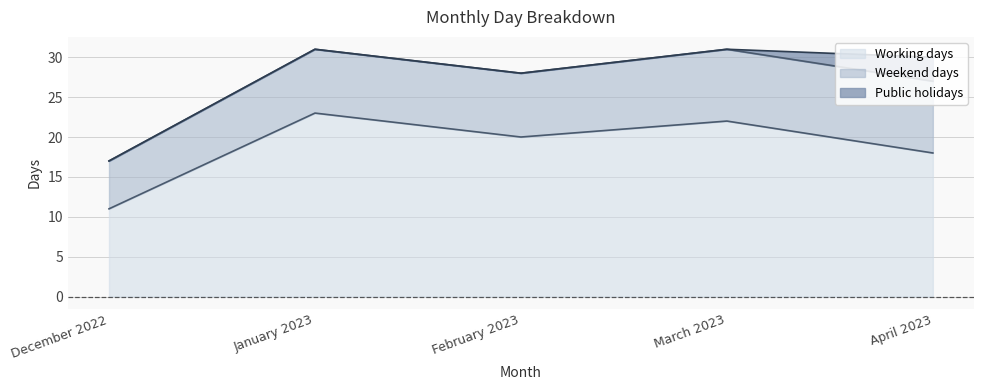

How many data points in Public holidays are above 0?

1